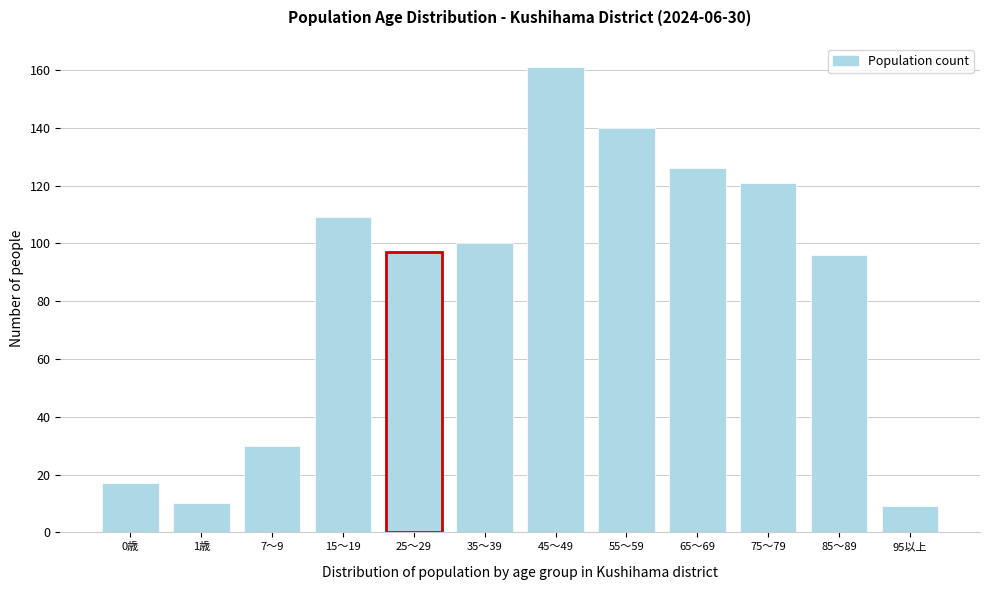

Reading right to left, what are all the values shown in this chart?

9	96	121	126	140	161	100	97	109	30	10	17